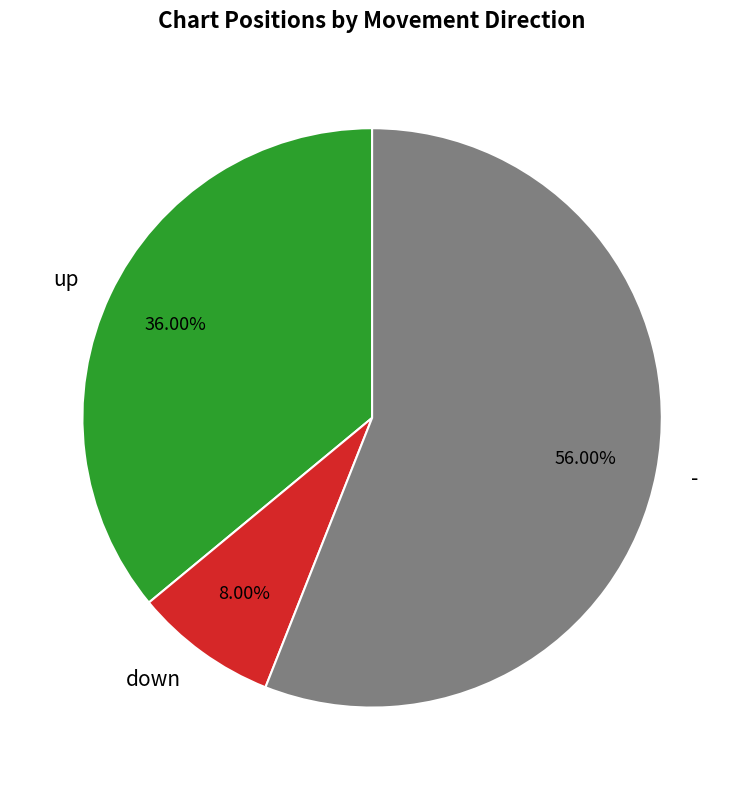

Which slice is the largest?

-